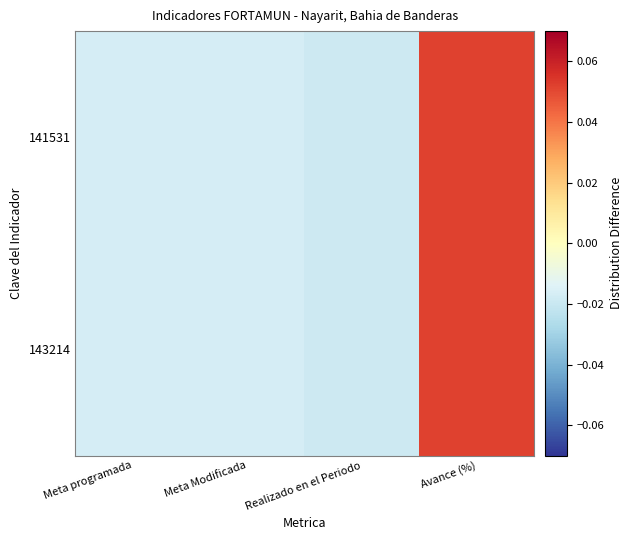

Which series changed the most between Meta programada and Meta Modificada?

141531